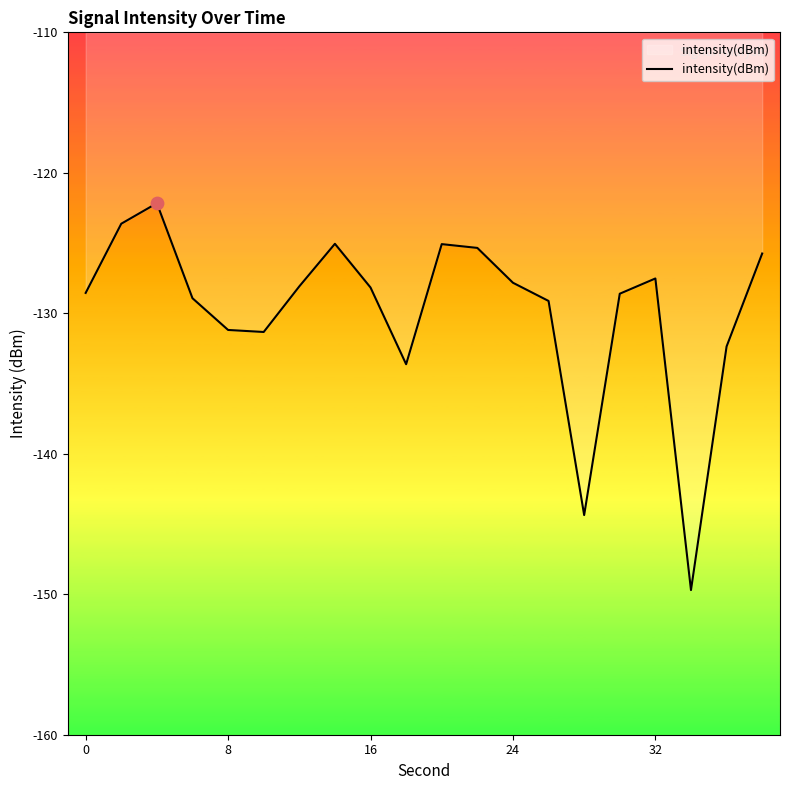

What is the difference between the maximum and minimum values?

27.5